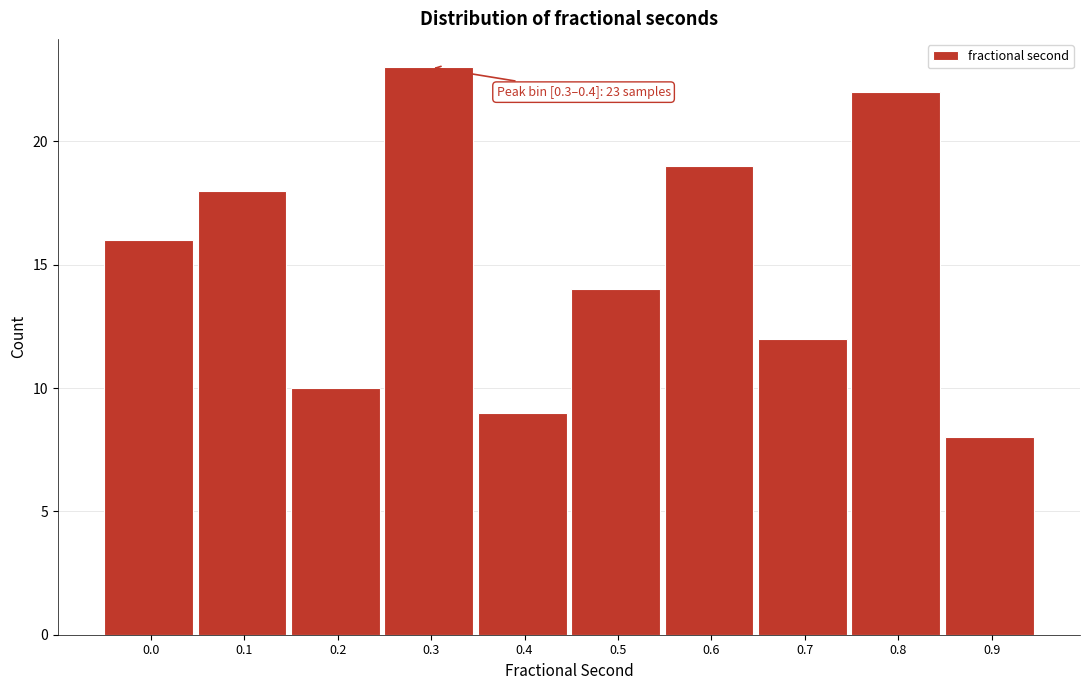

Reading right to left, transcribe all the data shown in this chart.

8	22	12	19	14	9	23	10	18	16